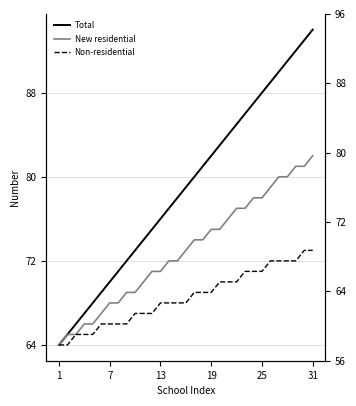

Rank the series by their average value, from highest to lowest.

Total, New residential, Non-residential